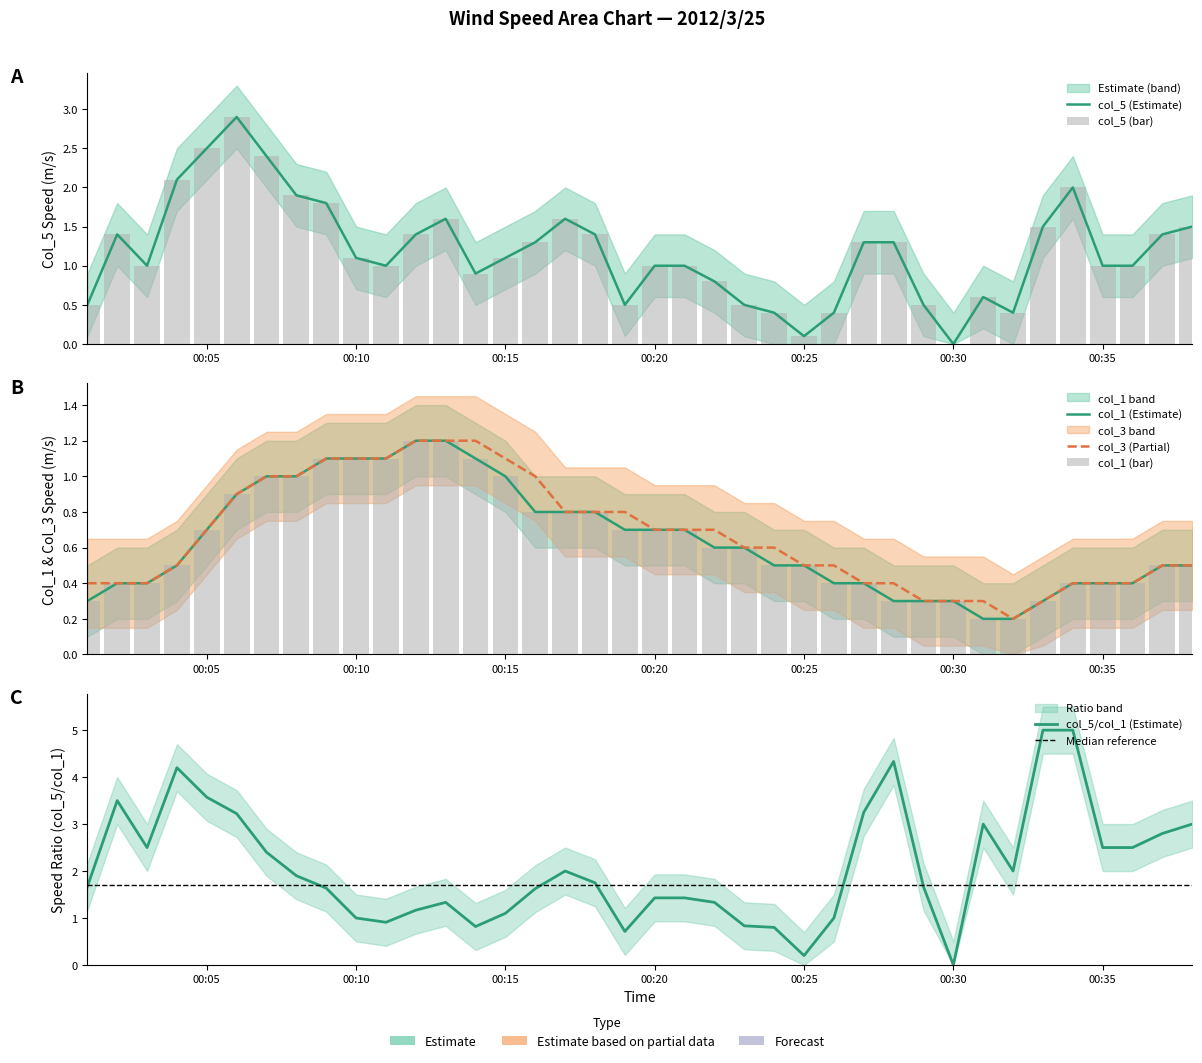

Rank the series by their maximum value, from lowest to highest.

col_1, col_3, col_5